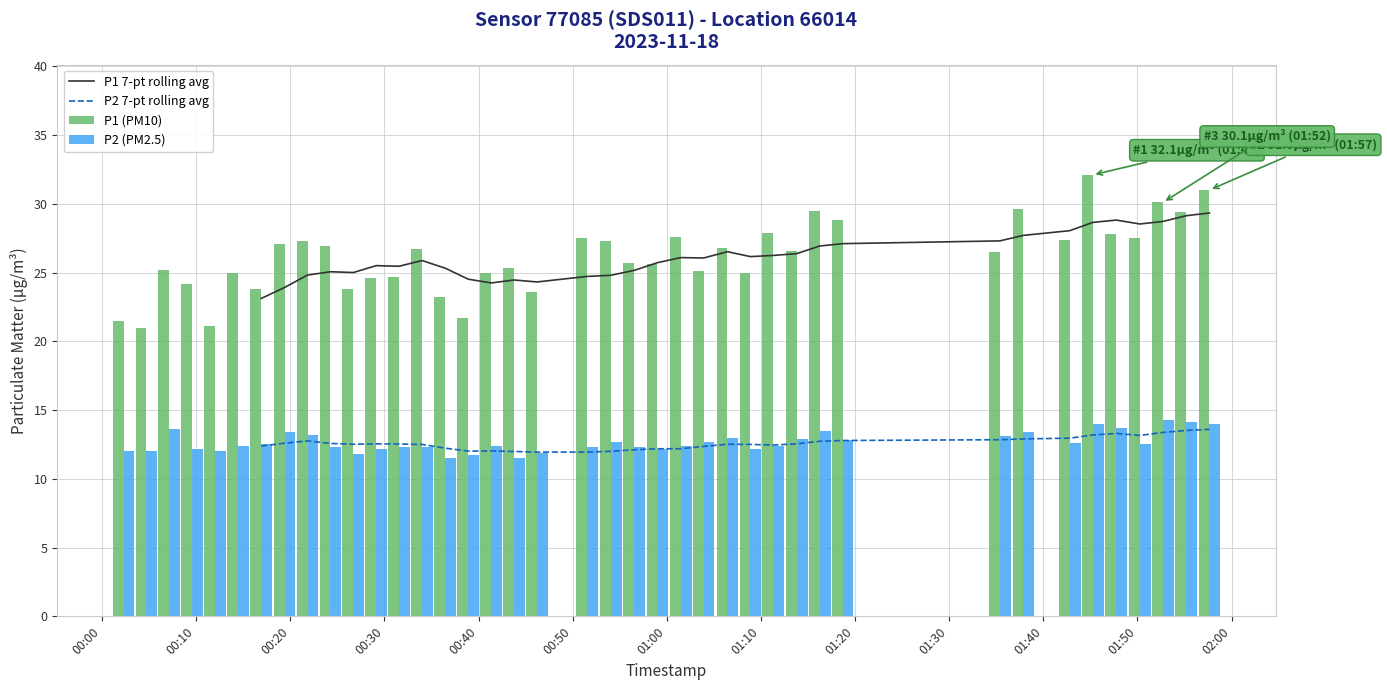

Is the value of P1 (PM10) at 2023-11-18T01:52:43 greater than the value of P2 (PM2.5) at 2023-11-18T01:55:10?

Yes